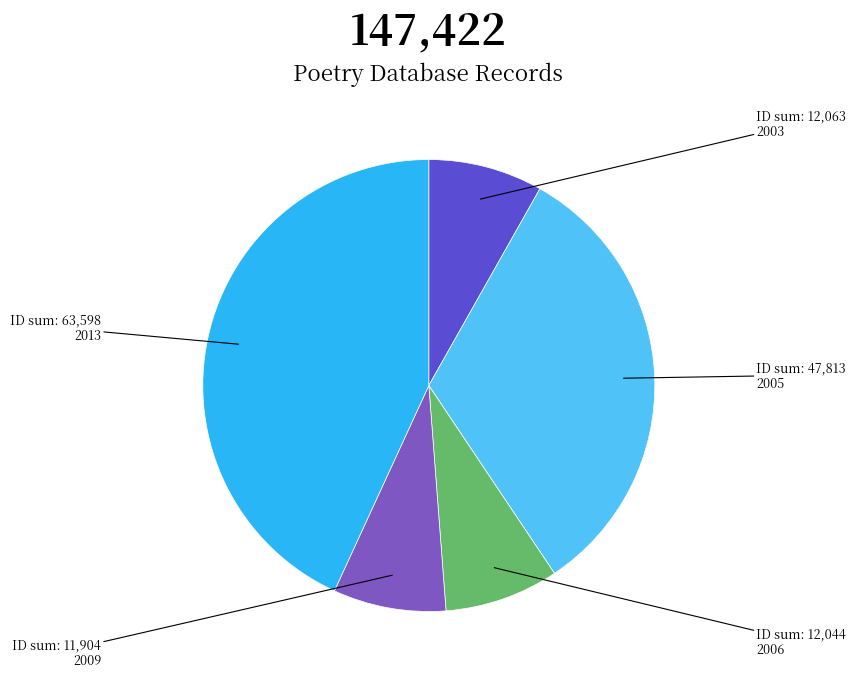

Does any single category account for the majority?

No